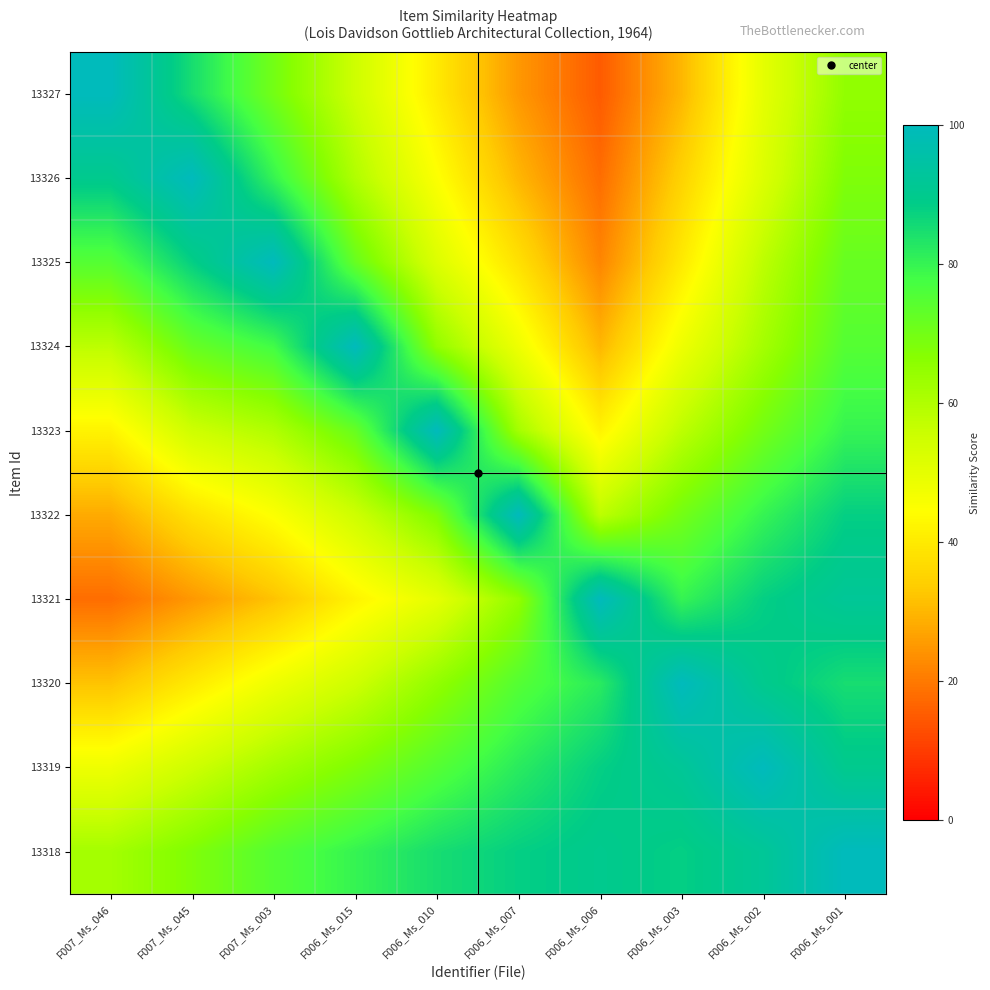

Reading right to left, extract all data points from this chart.

13327: F006_Ms_001=65	F006_Ms_002=50	F006_Ms_003=30	F006_Ms_006=15	F006_Ms_007=25	F006_Ms_010=40	F006_Ms_015=55	F007_Ms_003=70	F007_Ms_045=85	F007_Ms_046=100
13326: F006_Ms_001=68	F006_Ms_002=52	F006_Ms_003=35	F006_Ms_006=18	F006_Ms_007=30	F006_Ms_010=45	F006_Ms_015=60	F007_Ms_003=80	F007_Ms_045=100	F007_Ms_046=90
13325: F006_Ms_001=72	F006_Ms_002=58	F006_Ms_003=40	F006_Ms_006=22	F006_Ms_007=38	F006_Ms_010=52	F006_Ms_015=72	F007_Ms_003=100	F007_Ms_045=88	F007_Ms_046=75
13324: F006_Ms_001=75	F006_Ms_002=62	F006_Ms_003=48	F006_Ms_006=30	F006_Ms_007=48	F006_Ms_010=65	F006_Ms_015=100	F007_Ms_003=78	F007_Ms_045=72	F007_Ms_046=58
13323: F006_Ms_001=80	F006_Ms_002=70	F006_Ms_003=58	F006_Ms_006=42	F006_Ms_007=62	F006_Ms_010=100	F006_Ms_015=72	F007_Ms_003=60	F007_Ms_045=55	F007_Ms_046=42
13322: F006_Ms_001=88	F006_Ms_002=80	F006_Ms_003=70	F006_Ms_006=58	F006_Ms_007=100	F006_Ms_010=68	F006_Ms_015=55	F007_Ms_003=45	F007_Ms_045=38	F007_Ms_046=28
13321: F006_Ms_001=92	F006_Ms_002=88	F006_Ms_003=80	F006_Ms_006=100	F006_Ms_007=65	F006_Ms_010=50	F006_Ms_015=42	F007_Ms_003=32	F007_Ms_045=25	F007_Ms_046=18
13320: F006_Ms_001=85	F006_Ms_002=90	F006_Ms_003=100	F006_Ms_006=82	F006_Ms_007=75	F006_Ms_010=65	F006_Ms_015=55	F007_Ms_003=48	F007_Ms_045=40	F007_Ms_046=32
13319: F006_Ms_001=90	F006_Ms_002=100	F006_Ms_003=92	F006_Ms_006=88	F006_Ms_007=82	F006_Ms_010=75	F006_Ms_015=68	F007_Ms_003=62	F007_Ms_045=55	F007_Ms_046=48
13318: F006_Ms_001=100	F006_Ms_002=92	F006_Ms_003=88	F006_Ms_006=90	F006_Ms_007=88	F006_Ms_010=85	F006_Ms_015=80	F007_Ms_003=75	F007_Ms_045=68	F007_Ms_046=62